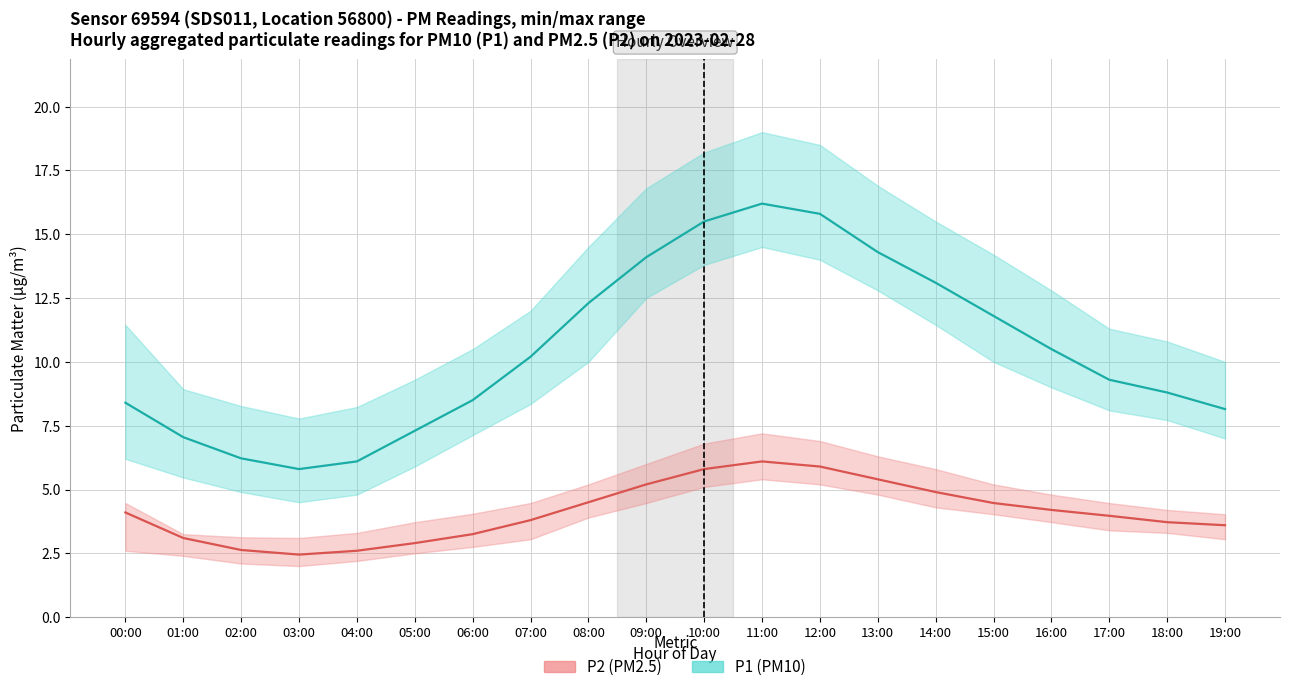

What is the label of the 3rd point from the right?

17:00